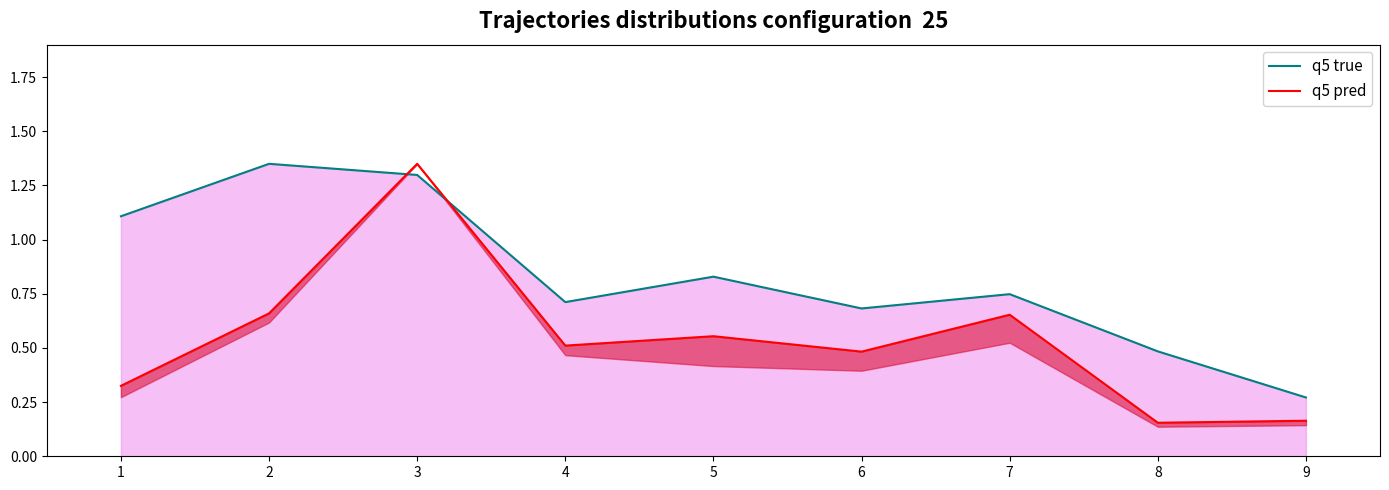

What are all the series names shown in the legend?

q5 true, q5 pred